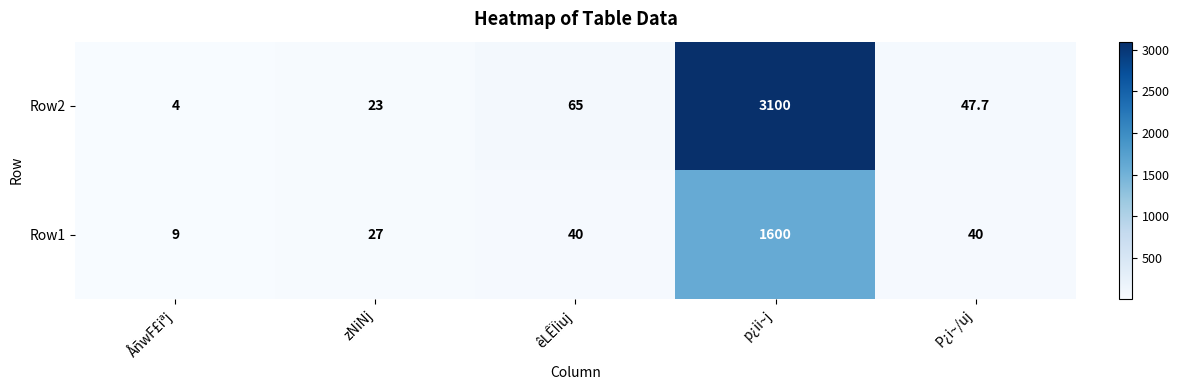

At p¿ii~j, list the series in order from largest to smallest.

Row2, Row1